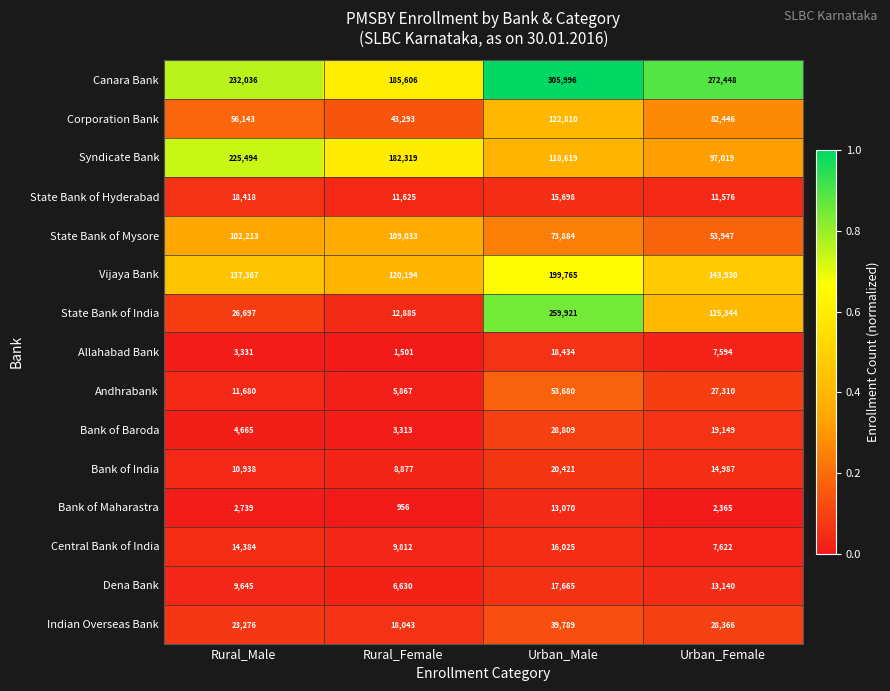

Where does the Syndicate Bank series first go above 182319?

Rural_Male